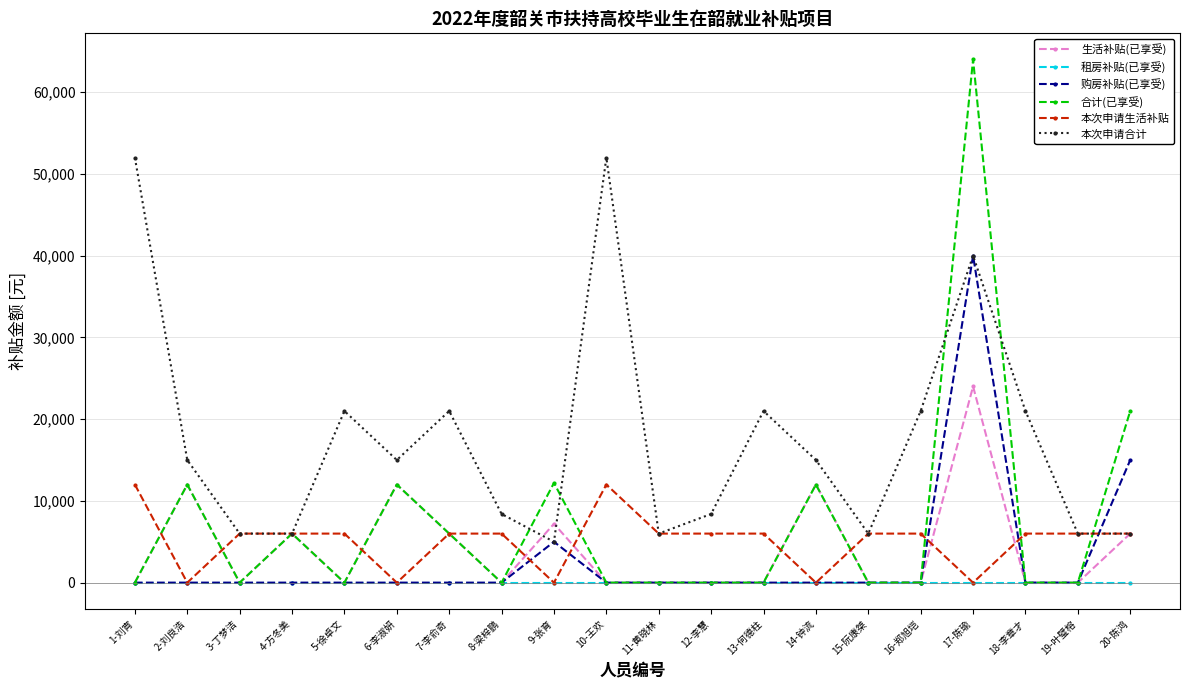

The 本次申请生活补贴 series shows 9141 at 5-徐卓文. True or false?

False